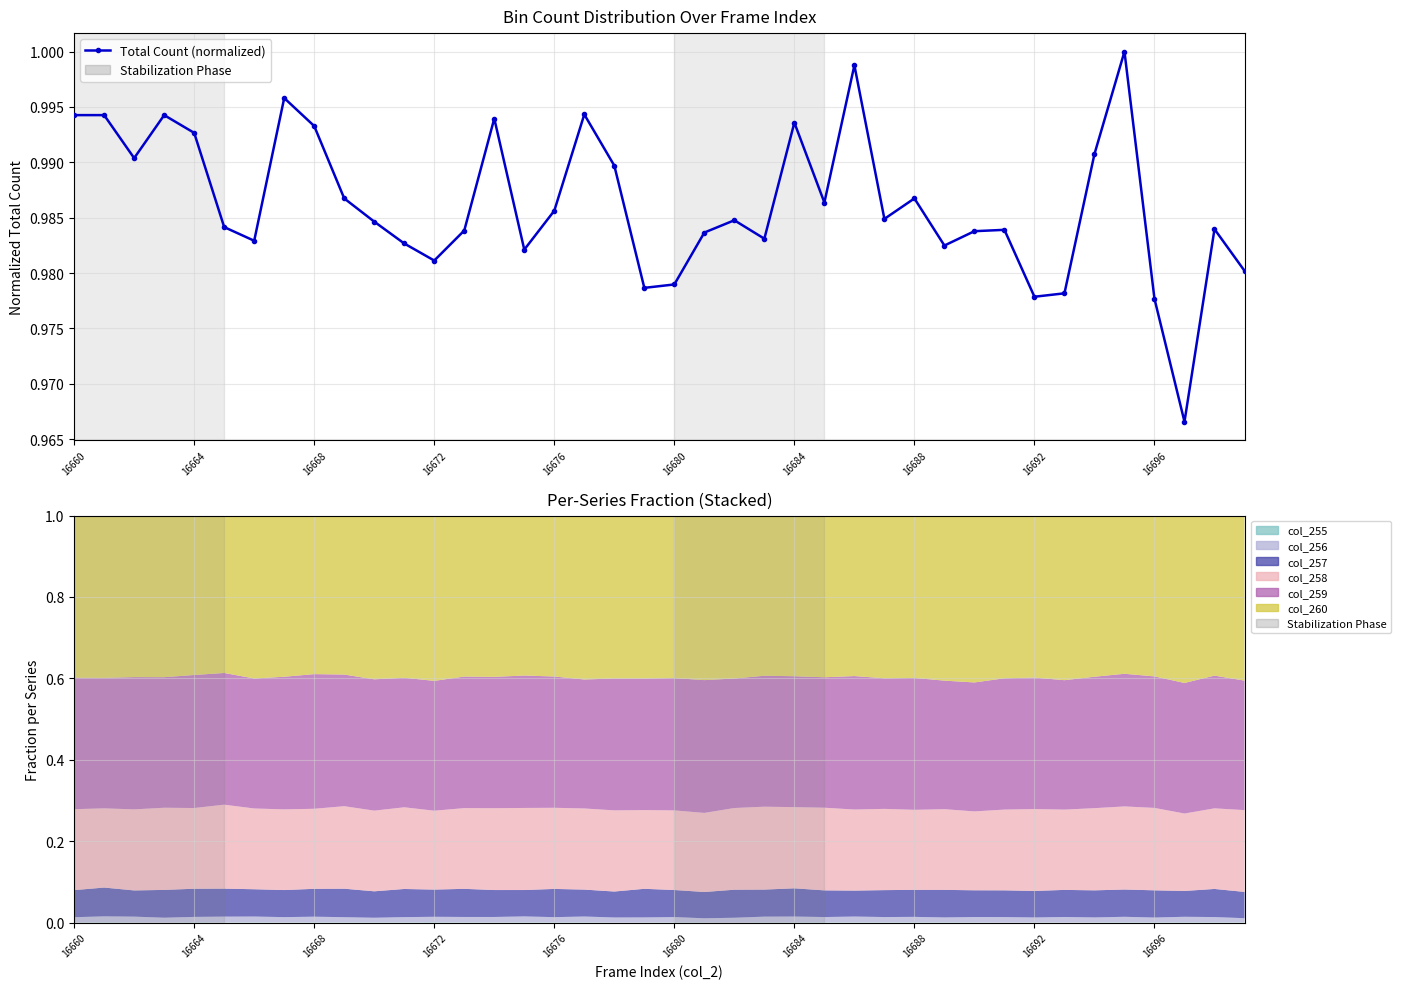

How many series are shown in this chart?

1